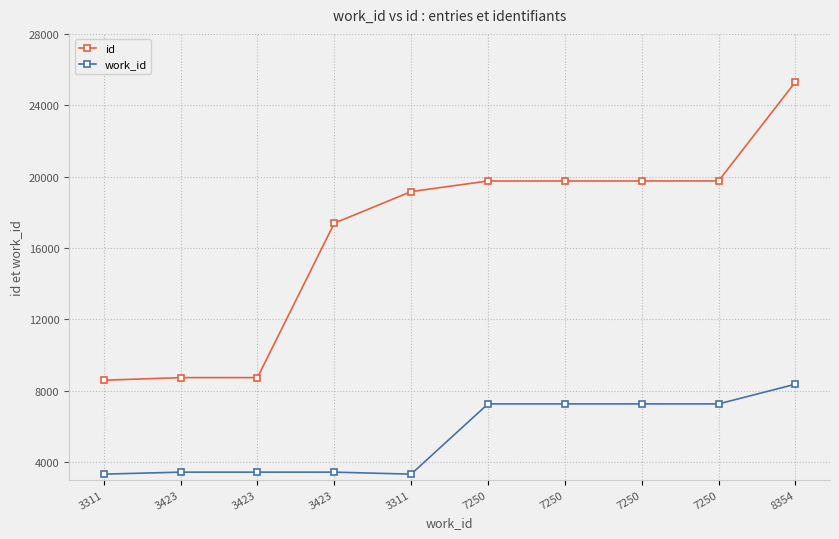

True or false: id has a value of 13204 at 3423.

False